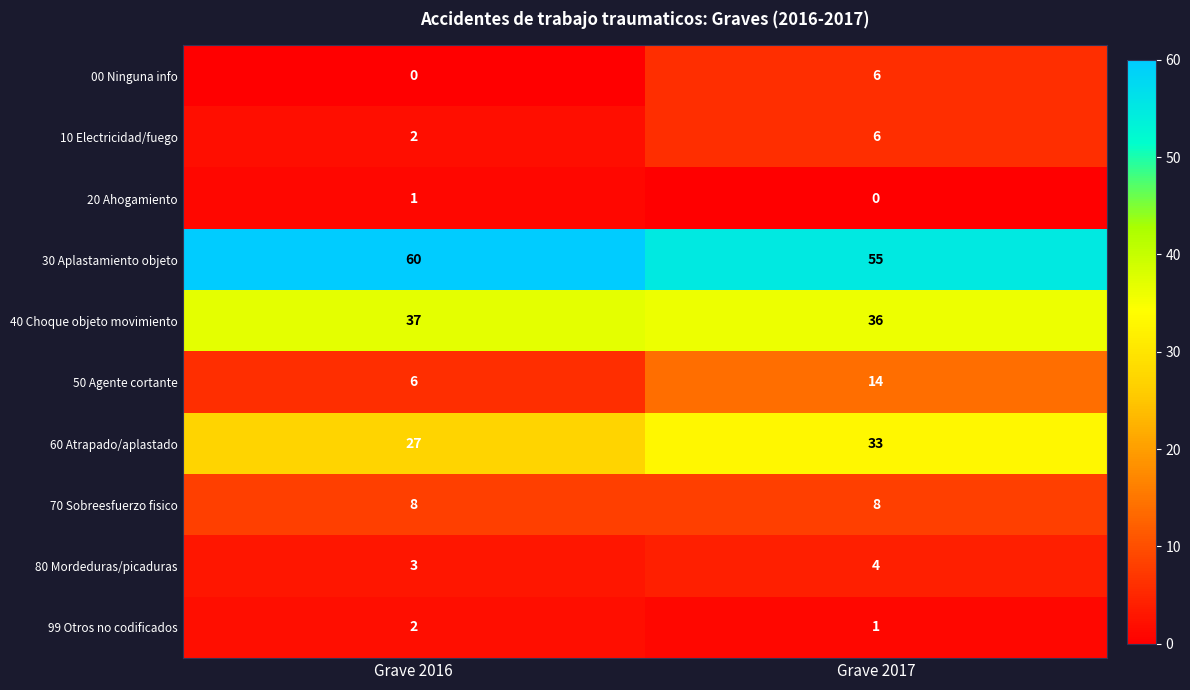

What is the total value across all series at Grave 2016?

146